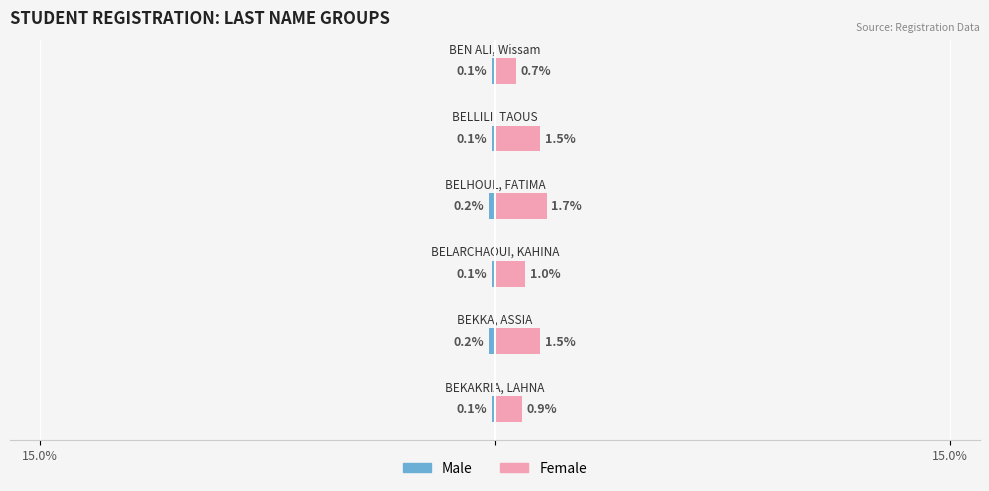

Rank the series by their average value, from highest to lowest.

Female, Male